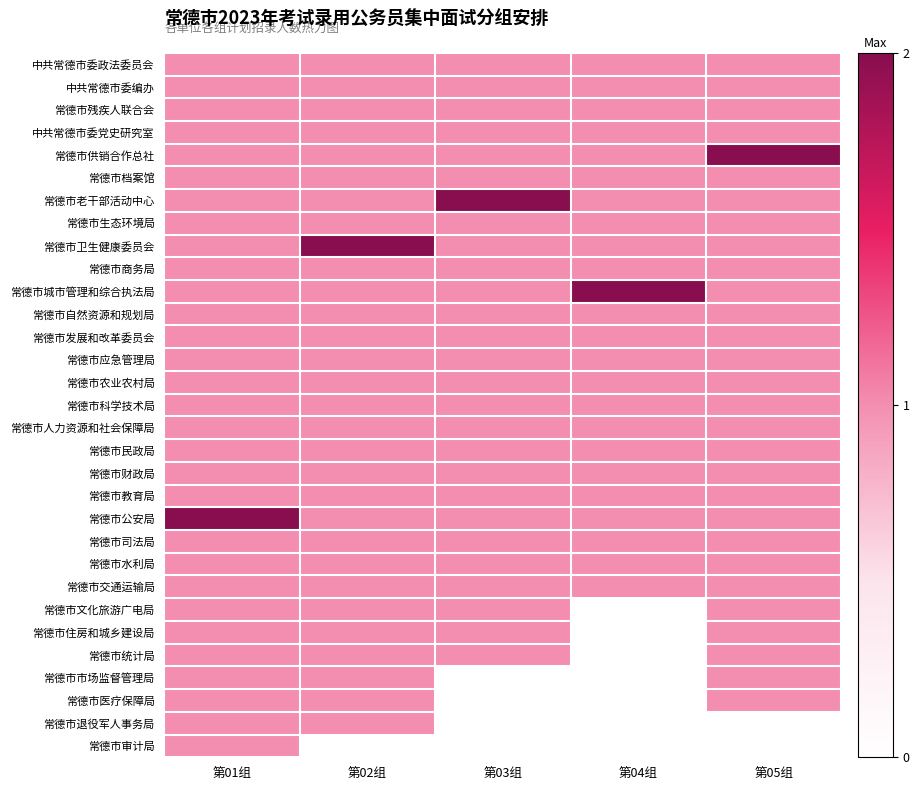

Reading left to right, transcribe all the data shown in this chart.

中共常德市委政法委员会: 第01组=1	第02组=1	第03组=1	第04组=1	第05组=1
中共常德市委编办: 第01组=1	第02组=1	第03组=1	第04组=1	第05组=1
常德市残疾人联合会: 第01组=1	第02组=1	第03组=1	第04组=1	第05组=1
中共常德市委党史研究室: 第01组=1	第02组=1	第03组=1	第04组=1	第05组=1
常德市供销合作总社: 第01组=1	第02组=1	第03组=1	第04组=1	第05组=2
常德市档案馆: 第01组=1	第02组=1	第03组=1	第04组=1	第05组=1
常德市老干部活动中心: 第01组=1	第02组=1	第03组=2	第04组=1	第05组=1
常德市生态环境局: 第01组=1	第02组=1	第03组=1	第04组=1	第05组=1
常德市卫生健康委员会: 第01组=1	第02组=2	第03组=1	第04组=1	第05组=1
常德市商务局: 第01组=1	第02组=1	第03组=1	第04组=1	第05组=1
常德市城市管理和综合执法局: 第01组=1	第02组=1	第03组=1	第04组=2	第05组=1
常德市自然资源和规划局: 第01组=1	第02组=1	第03组=1	第04组=1	第05组=1
常德市发展和改革委员会: 第01组=1	第02组=1	第03组=1	第04组=1	第05组=1
常德市应急管理局: 第01组=1	第02组=1	第03组=1	第04组=1	第05组=1
常德市农业农村局: 第01组=1	第02组=1	第03组=1	第04组=1	第05组=1
常德市科学技术局: 第01组=1	第02组=1	第03组=1	第04组=1	第05组=1
常德市人力资源和社会保障局: 第01组=1	第02组=1	第03组=1	第04组=1	第05组=1
常德市民政局: 第01组=1	第02组=1	第03组=1	第04组=1	第05组=1
常德市财政局: 第01组=1	第02组=1	第03组=1	第04组=1	第05组=1
常德市教育局: 第01组=1	第02组=1	第03组=1	第04组=1	第05组=1
常德市公安局: 第01组=2	第02组=1	第03组=1	第04组=1	第05组=1
常德市司法局: 第01组=1	第02组=1	第03组=1	第04组=1	第05组=1
常德市水利局: 第01组=1	第02组=1	第03组=1	第04组=1	第05组=1
常德市交通运输局: 第01组=1	第02组=1	第03组=1	第04组=1	第05组=1
常德市文化旅游广电局: 第01组=1	第02组=1	第03组=1	第04组=0	第05组=1
常德市住房和城乡建设局: 第01组=1	第02组=1	第03组=1	第04组=0	第05组=1
常德市统计局: 第01组=1	第02组=1	第03组=1	第04组=0	第05组=1
常德市市场监督管理局: 第01组=1	第02组=1	第03组=0	第04组=0	第05组=1
常德市医疗保障局: 第01组=1	第02组=1	第03组=0	第04组=0	第05组=1
常德市退役军人事务局: 第01组=1	第02组=1	第03组=0	第04组=0	第05组=0
常德市审计局: 第01组=1	第02组=0	第03组=0	第04组=0	第05组=0